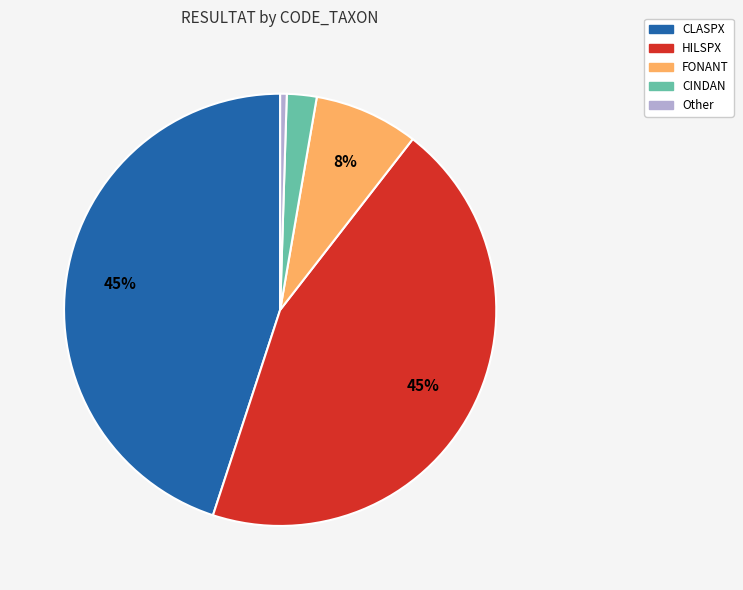

The HILSPX slice represents 45% of the pie. True or false?

True